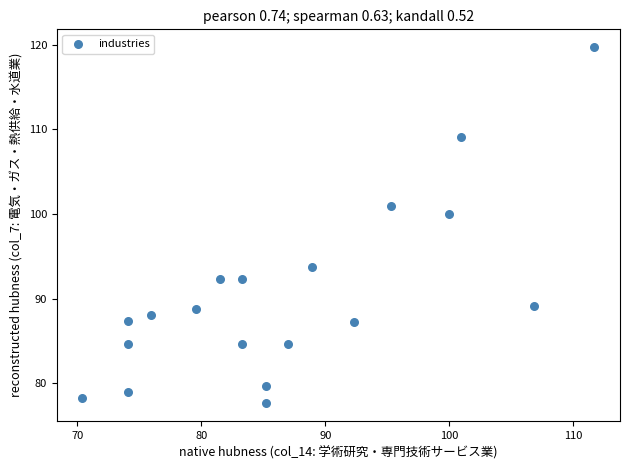

What is the range of X values (max minus min)?

41.3